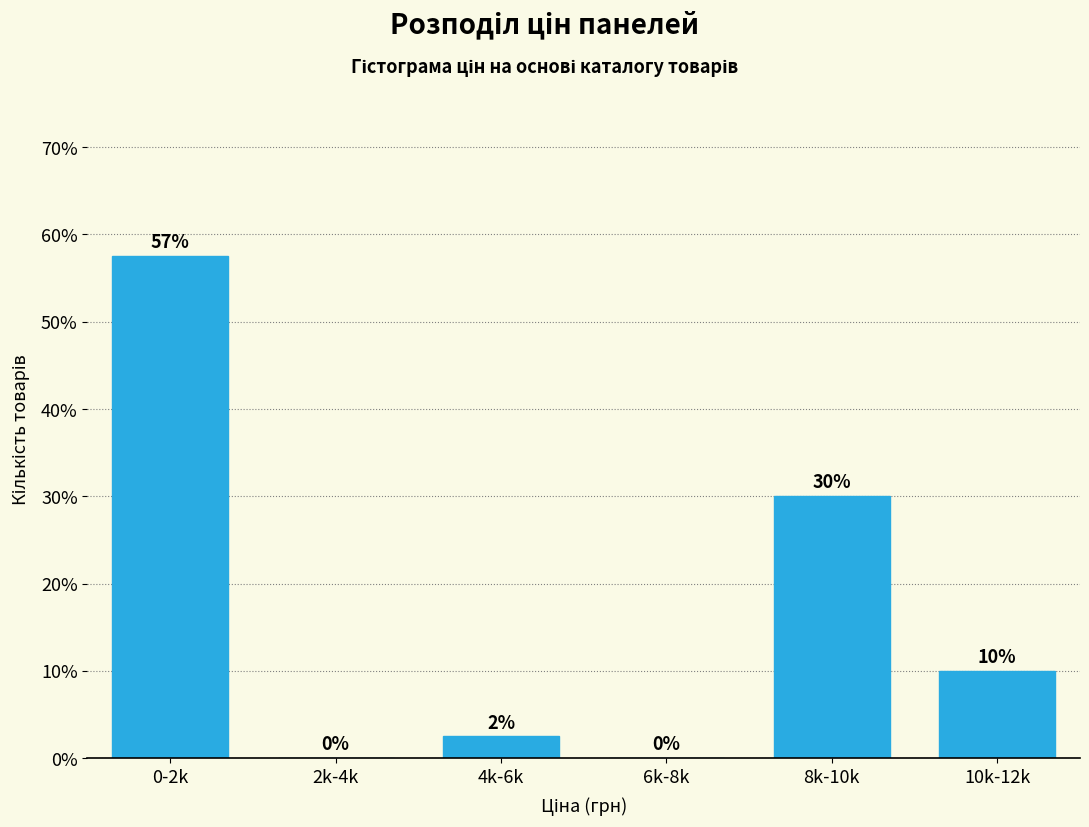

What value does the data have at 0-2k?

57.5